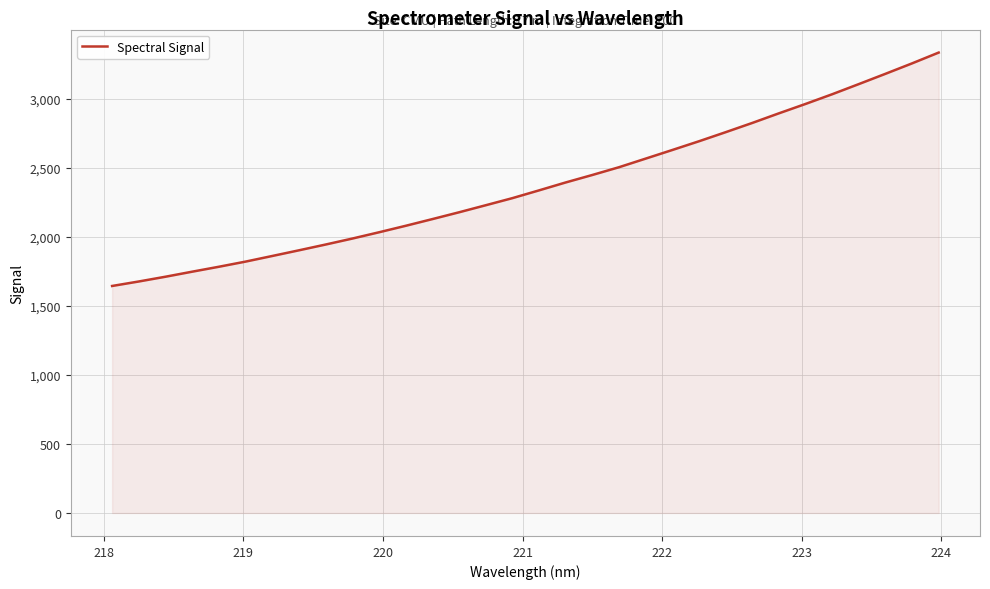

What is the minimum value shown in the chart?

1643.1